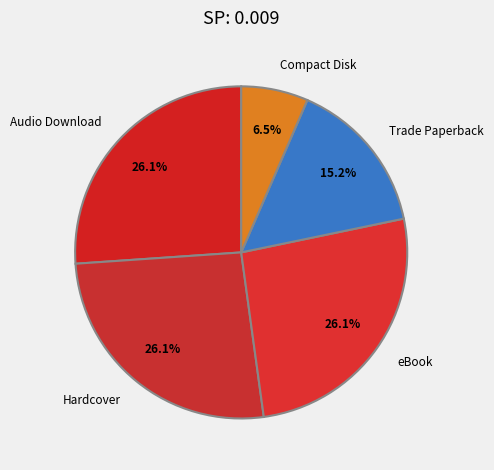

Which has a higher value, Compact Disk or Hardcover?

Hardcover